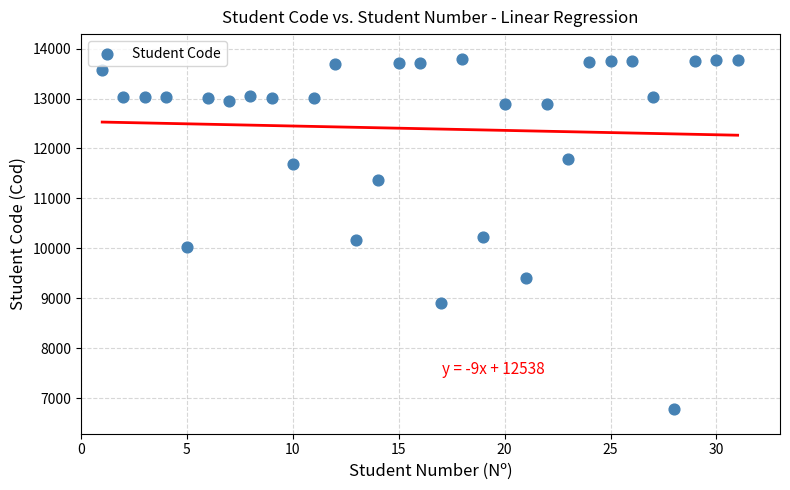

What is the range of Y values (max minus min)?

7001